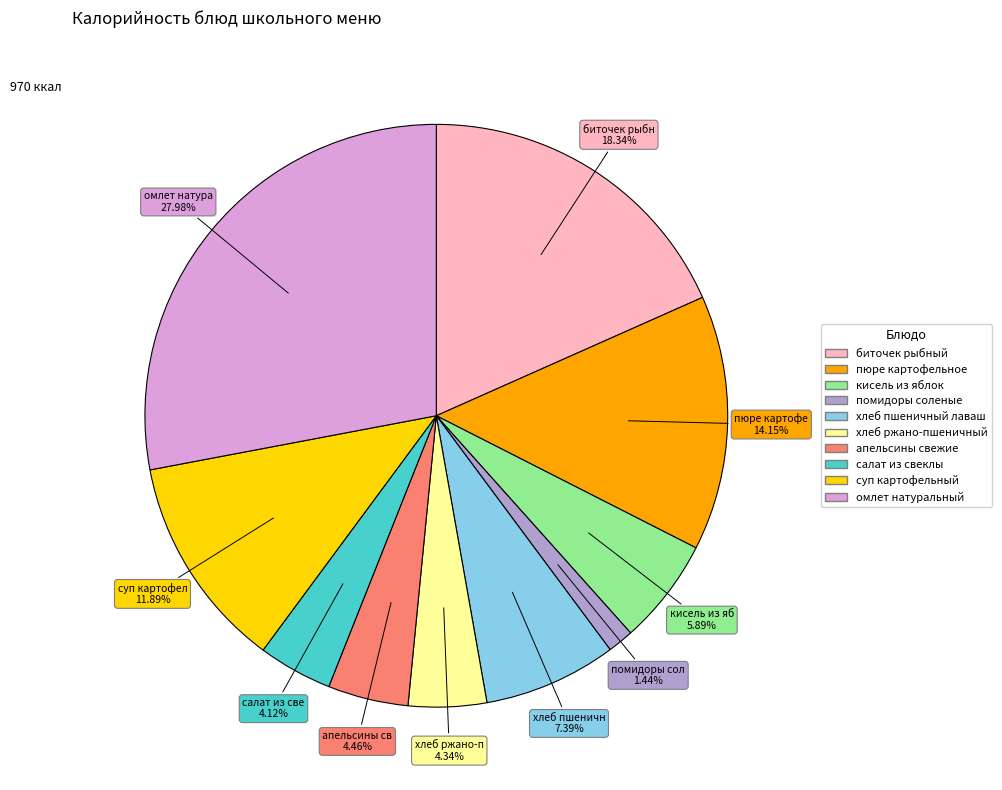

To the nearest percent, what portion does суп картофельный represent?

12%